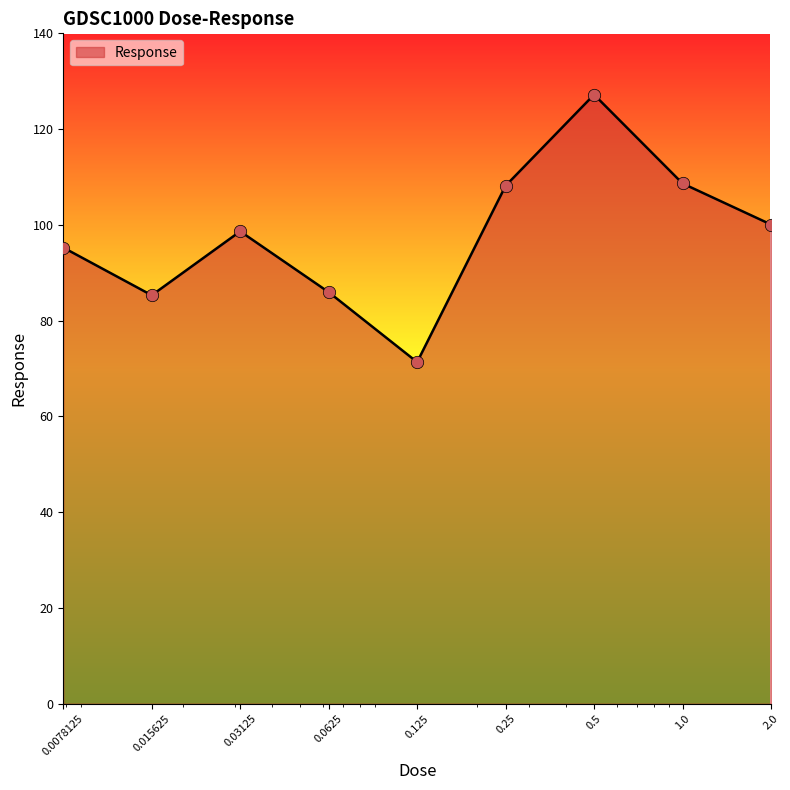

What is the greatest value displayed?

127.2